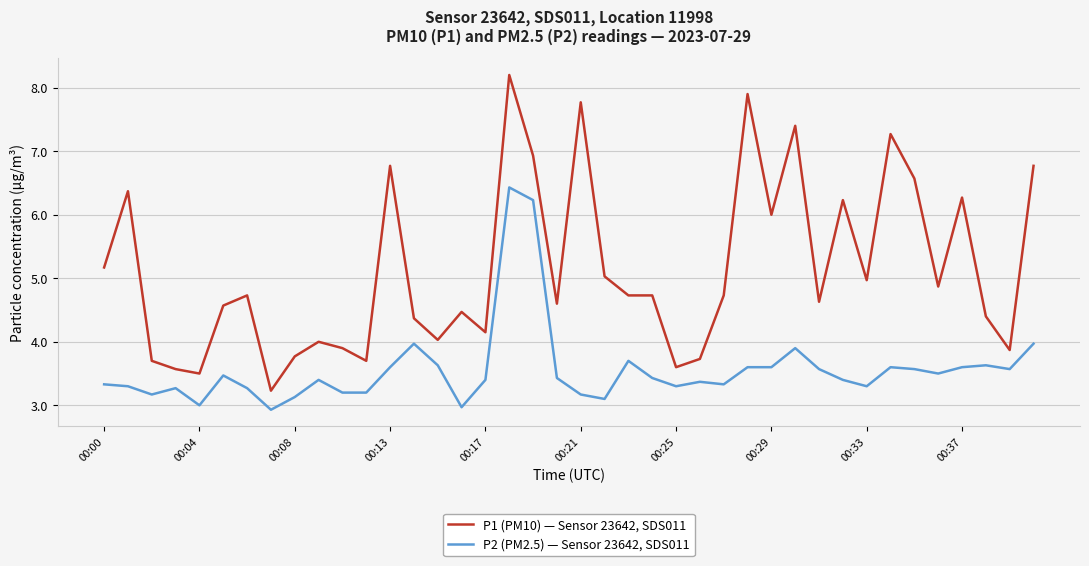

Which series has the largest range (max minus min)?

P1 (PM10) — Sensor 23642, SDS011